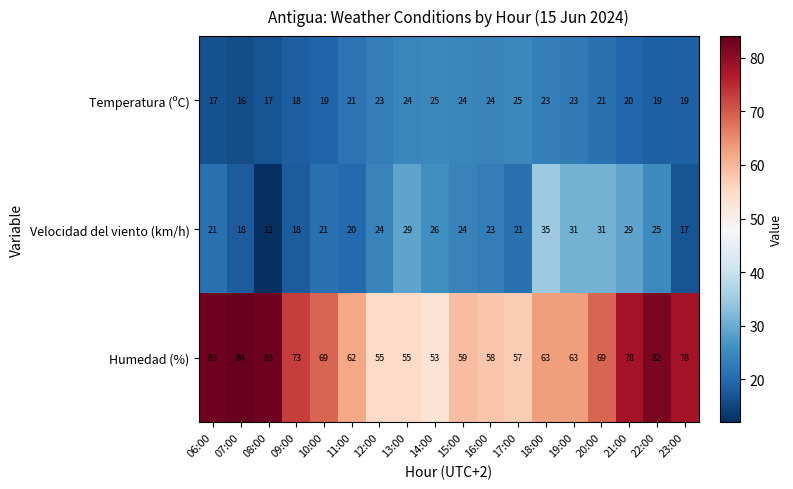

What is the highest value of the Temperatura (ºC) series?

25